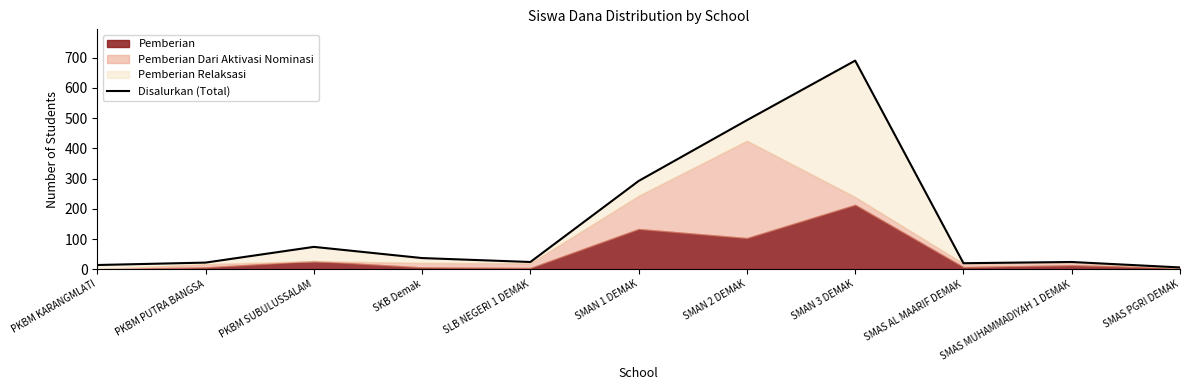

Reading right to left, extract all data points from this chart.

6	24	20	690	493	292	24	37	74	22	14